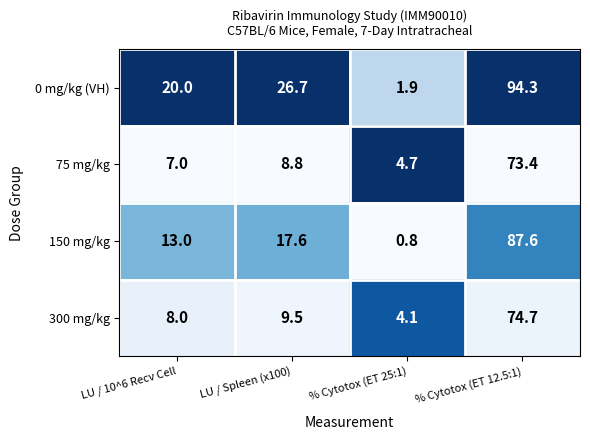

Where does the 0 mg/kg (VH) series first go above 26?

LU / Spleen (x100)